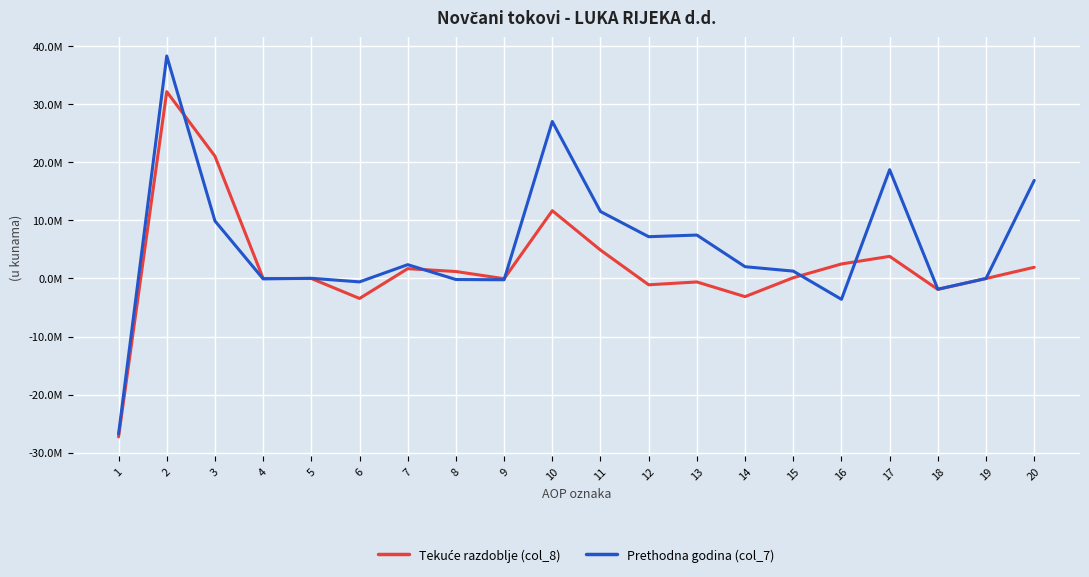

Is this an area chart (filled region under the line)?

No